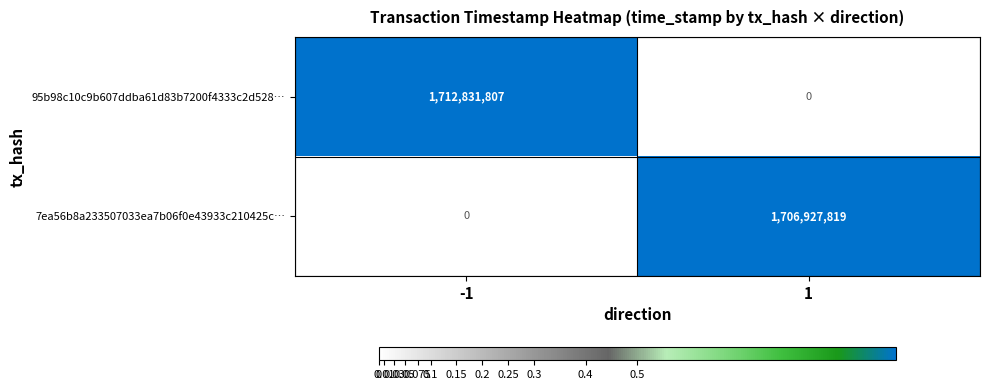

Which series has the largest range (max minus min)?

95b98c10c9b607ddba61d83b7200f4333c2d528…